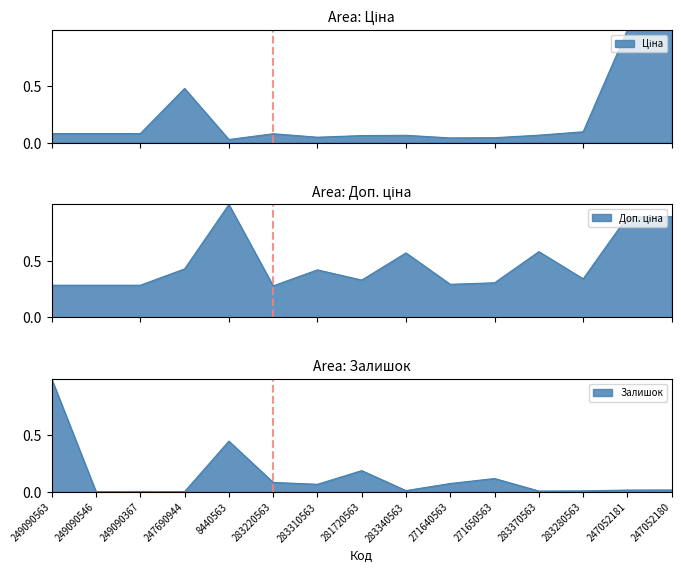

What is the difference between the maximum and minimum values in the Ціна series?

1.0